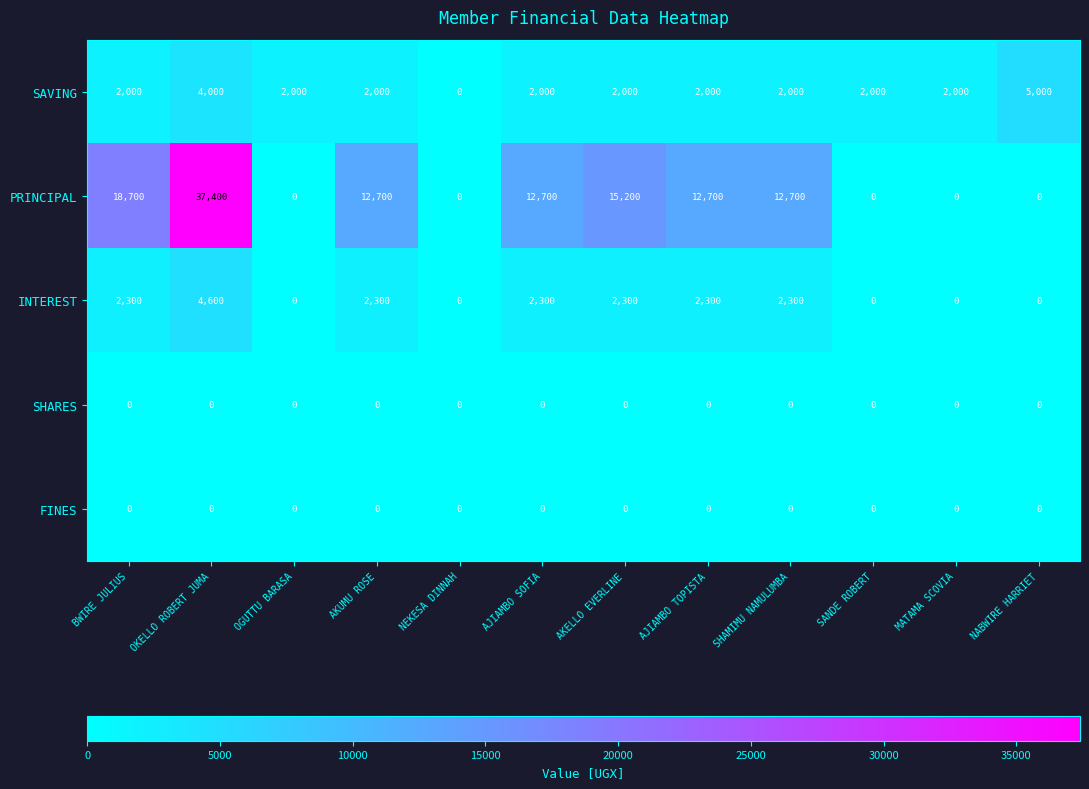

Which series has the widest spread of values?

PRINCIPAL